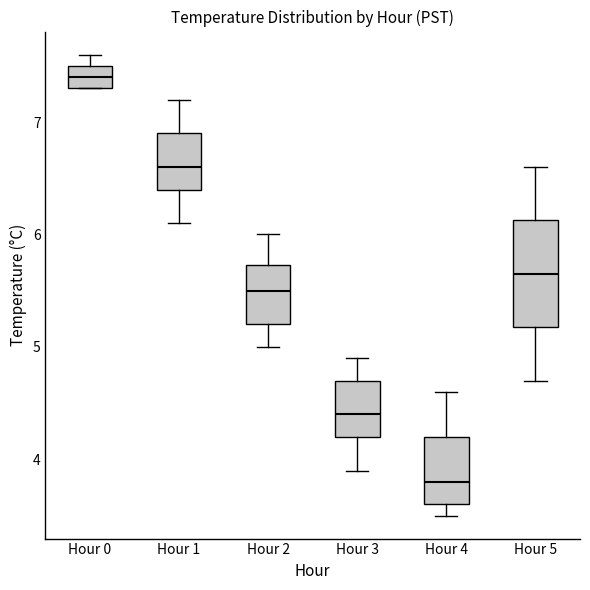

Where does the upper whisker of the box for Hour 1 end on the y-axis? The values are not printed on the chart, so give them approximately, as read against the axis.

7.2